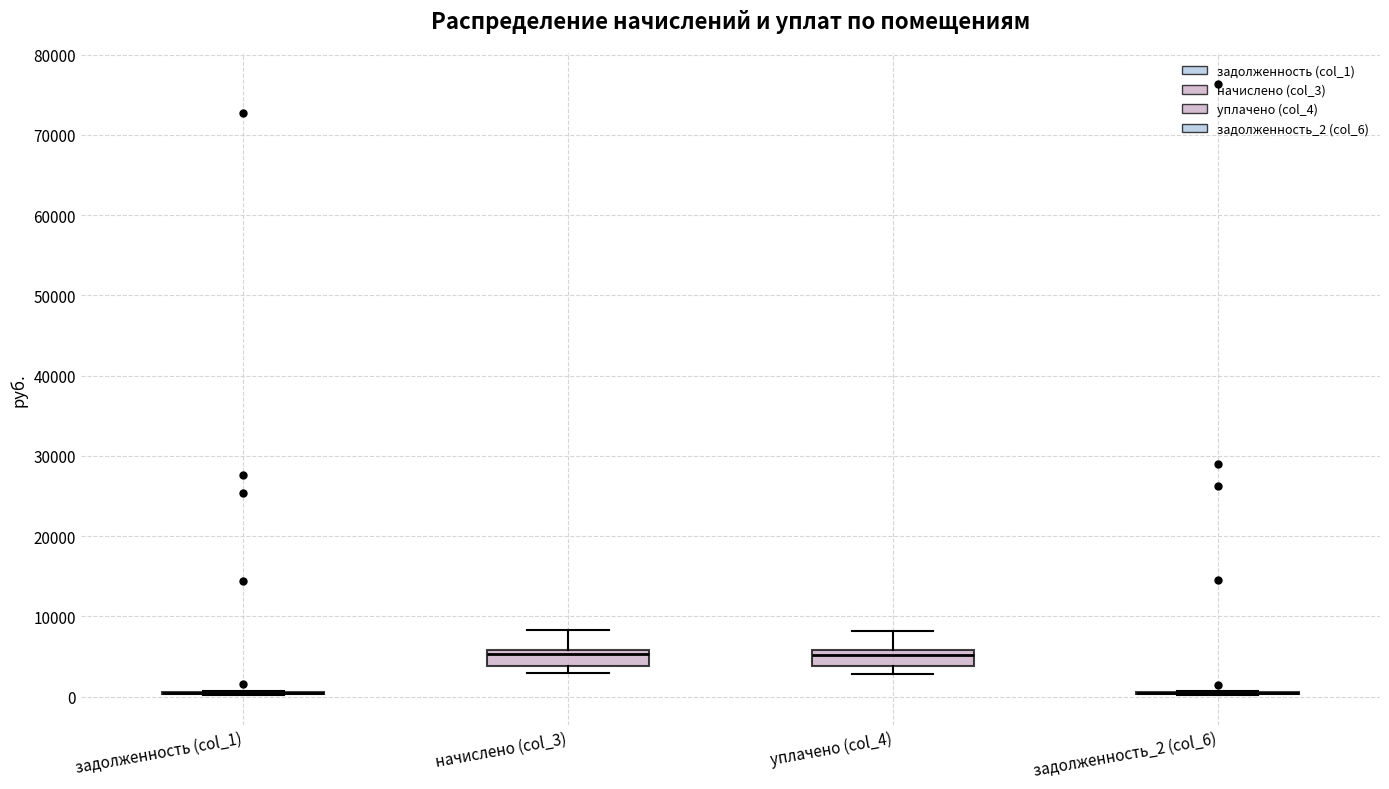

Reading left to right, read every box against the y-axis: the position of its median line, the range the box covers, and the ends of its whiskers. The values are not printed on the chart, so give them approximately, as read against the axis.

задолженность (col_1): box collapsed to a line at 0, whiskers 0 to 1000
начислено (col_3): median 5000, box 4000 to 6000, whiskers 3000 to 8000
уплачено (col_4): median 5000, box 4000 to 6000, whiskers 3000 to 8000
задолженность_2 (col_6): box collapsed to a line at 0, whiskers 0 to 1000